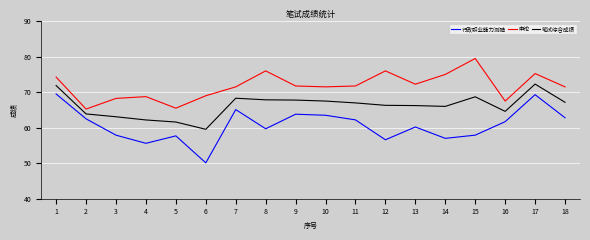

Which series changed the most between 3 and 18?

行政职业能力测验